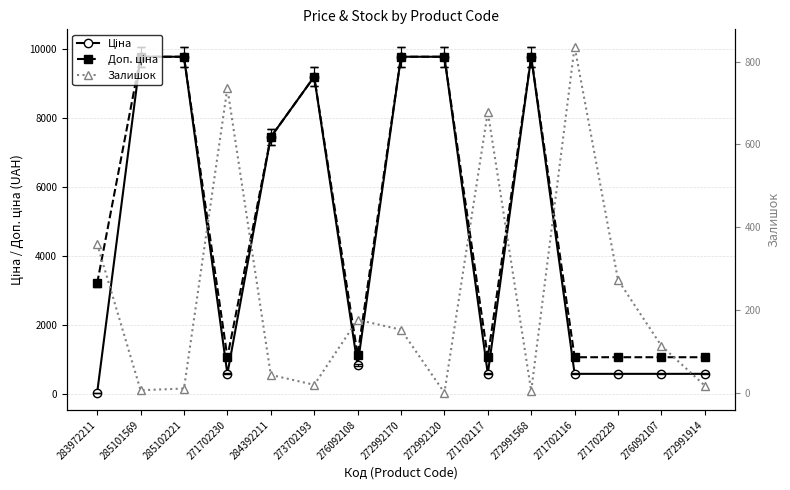

Reading left to right, what are all the values shown in this chart?

Ціна: 32.0	9775.5	9775.5	578.1	7444.6	9196.3	831.5	9775.5	9775.5	578.1	9775.5	578.1	578.1	578.1	578.1
Доп. ціна: 3205.0	9775.5	9775.5	1060.0	7444.6	9196.3	1126.7	9775.5	9775.5	1060.0	9775.5	1060.0	1060.0	1060.0	1060.0
Залишок: 360.0	7.0	11.0	736.0	44.0	20.0	177.0	153.0	1.0	679.0	5.0	836.0	273.0	114.0	18.0